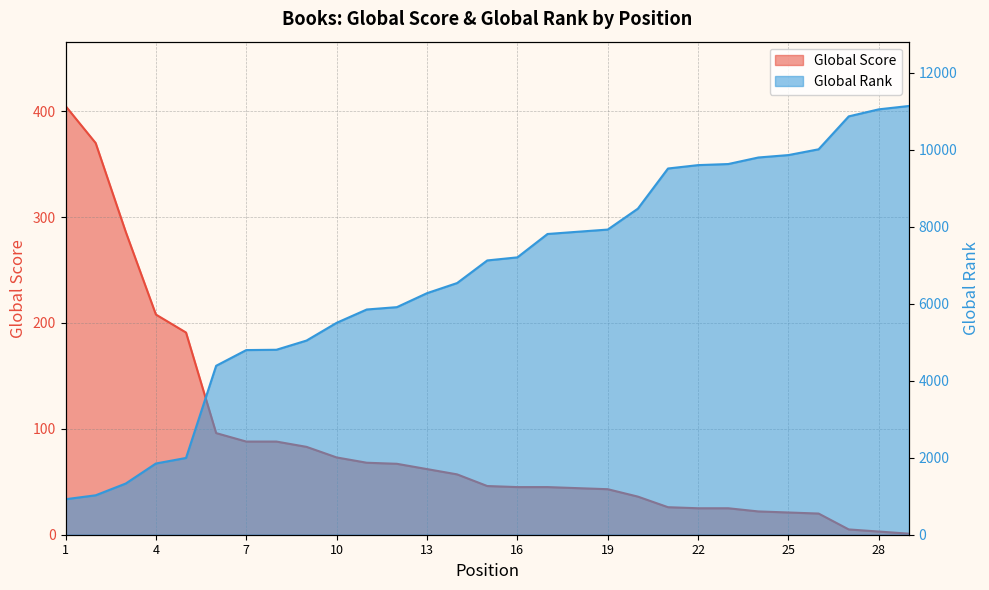

What is the total value across all series at 24?

9820